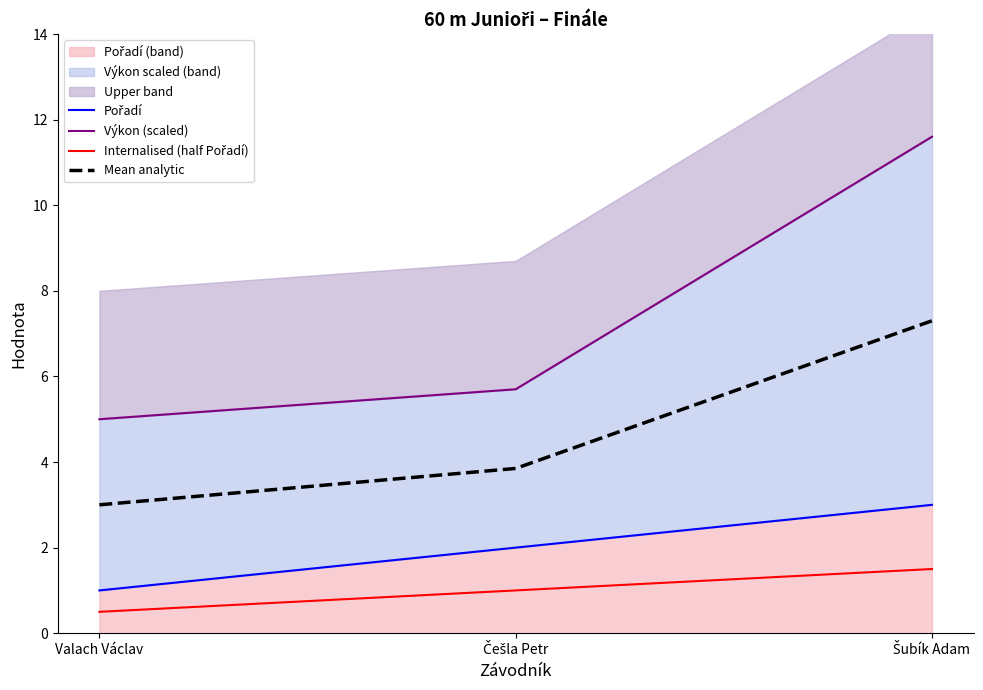

Which series has the largest range (max minus min)?

Výkon (scaled)